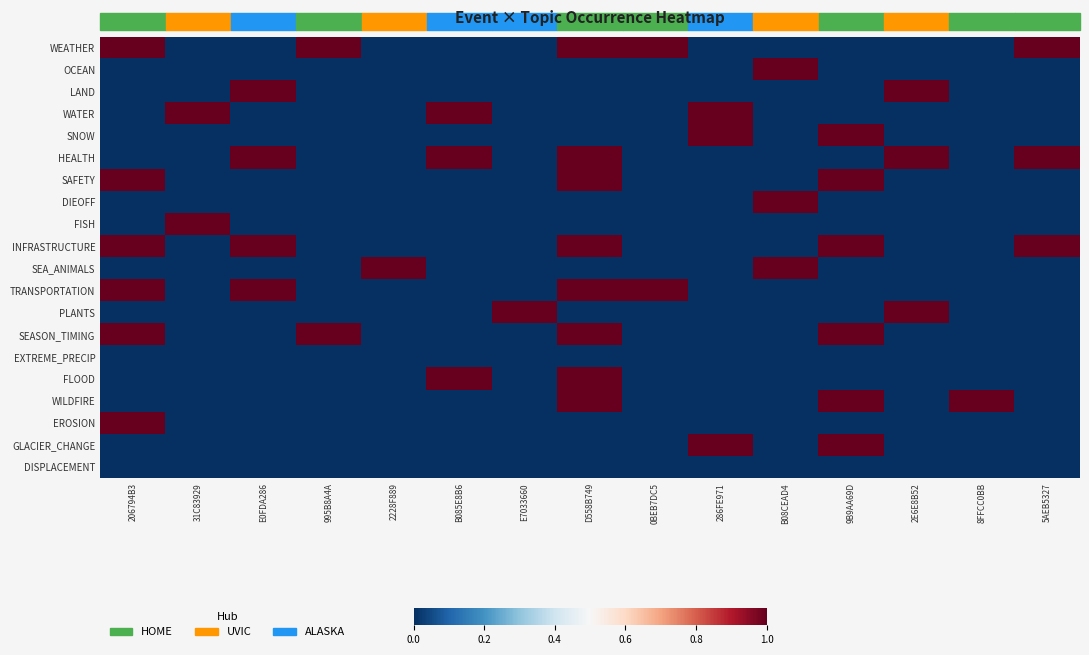

List the series in order of their peak value, lowest first.

EXTREME_PRECIP, DISPLACEMENT, WEATHER, OCEAN, LAND, WATER, SNOW, HEALTH, SAFETY, DIEOFF, FISH, INFRASTRUCTURE, SEA_ANIMALS, TRANSPORTATION, PLANTS, SEASON_TIMING, FLOOD, WILDFIRE, EROSION, GLACIER_CHANGE